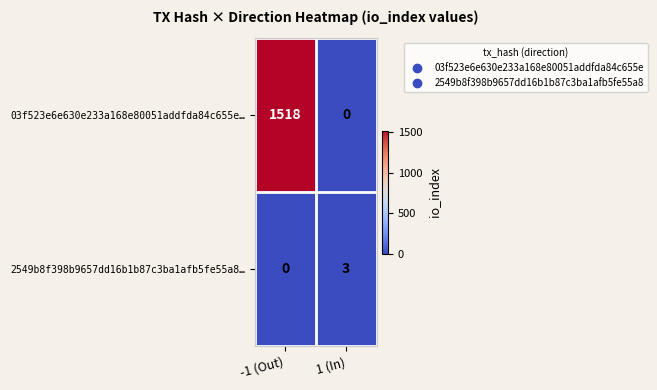

What is the sum of the 03f523e6e630e233a168e80051addfda84c655e… values at 1 (In) and -1 (Out)?

1518